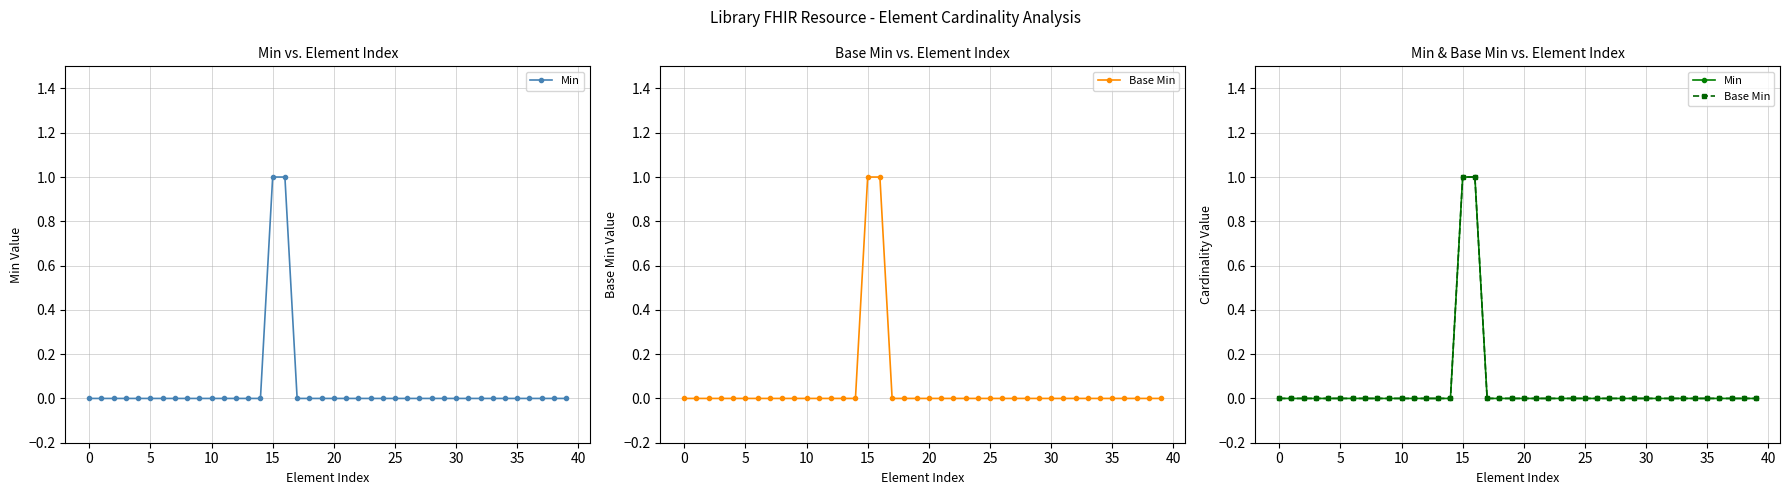

What is the greatest value displayed?

1